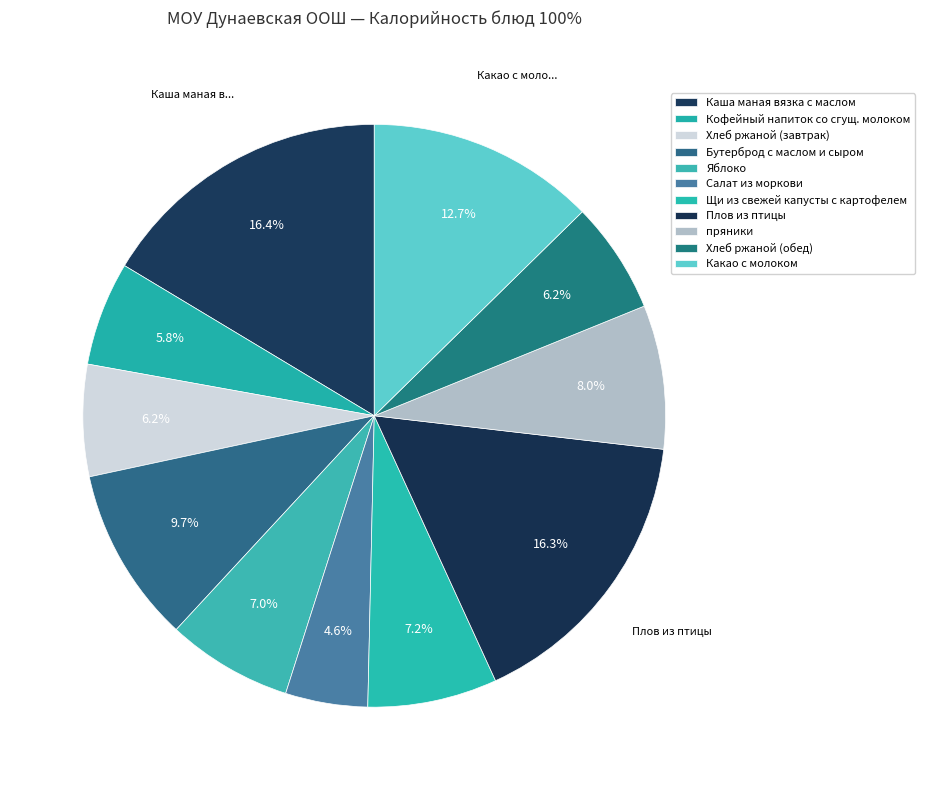

What is the total percentage of пряники and Щи из свежей капусты с картофелем?

15.2%